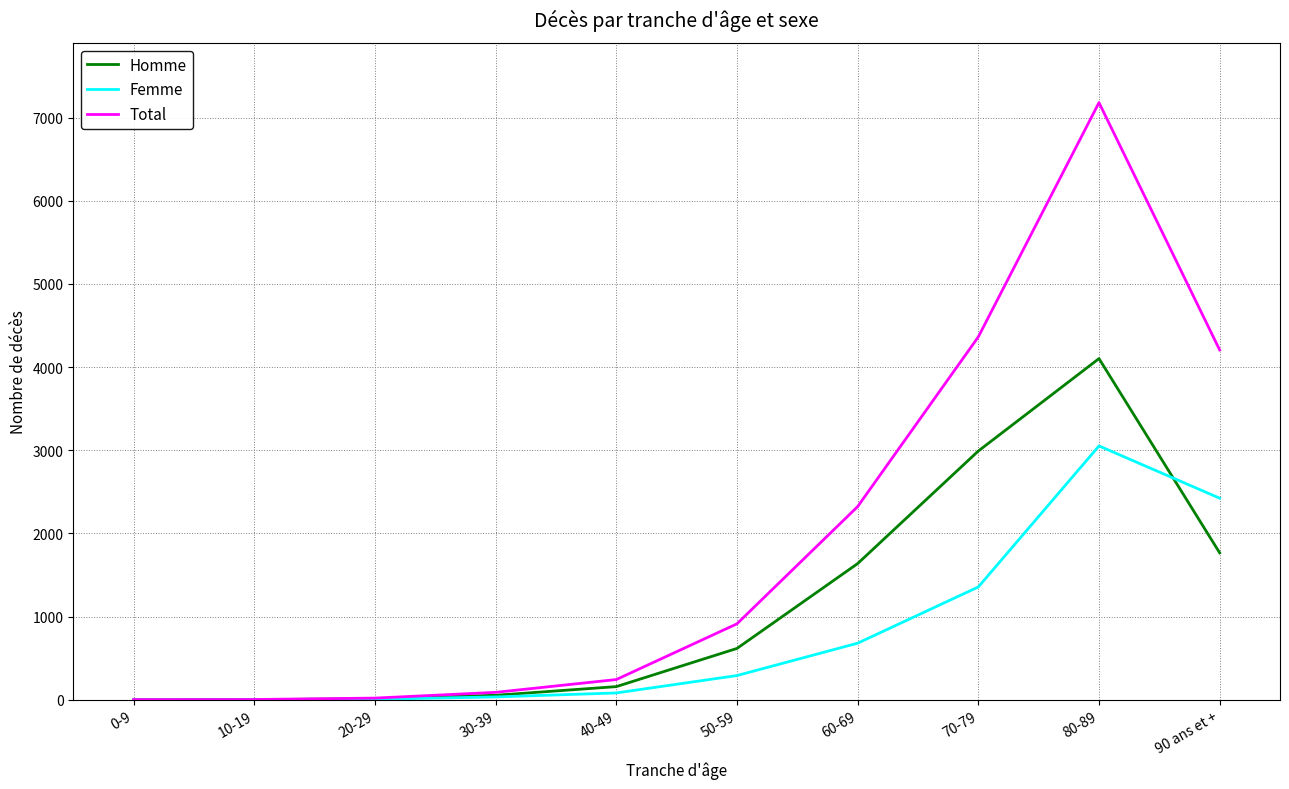

Where is Femme nearest to the value 1526?

70-79